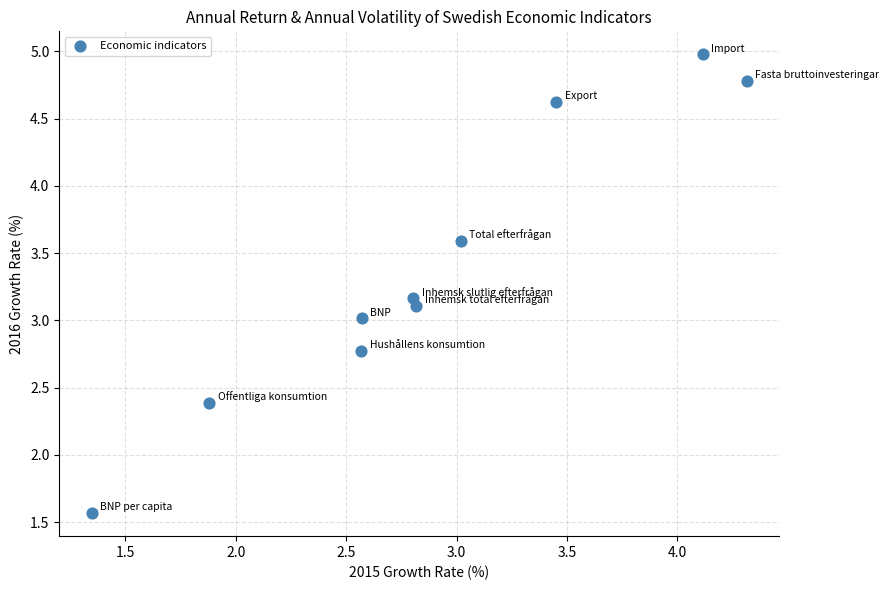

What is the range of X values (max minus min)?

3.0